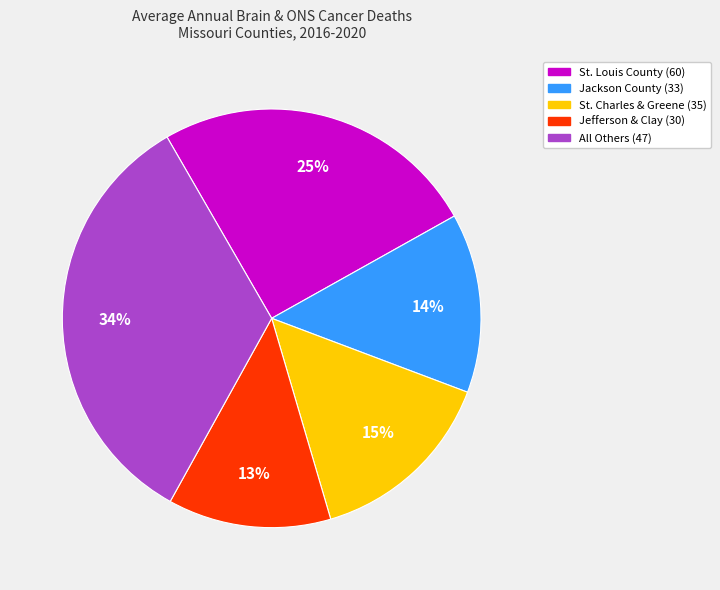

Does any single category account for the majority?

No